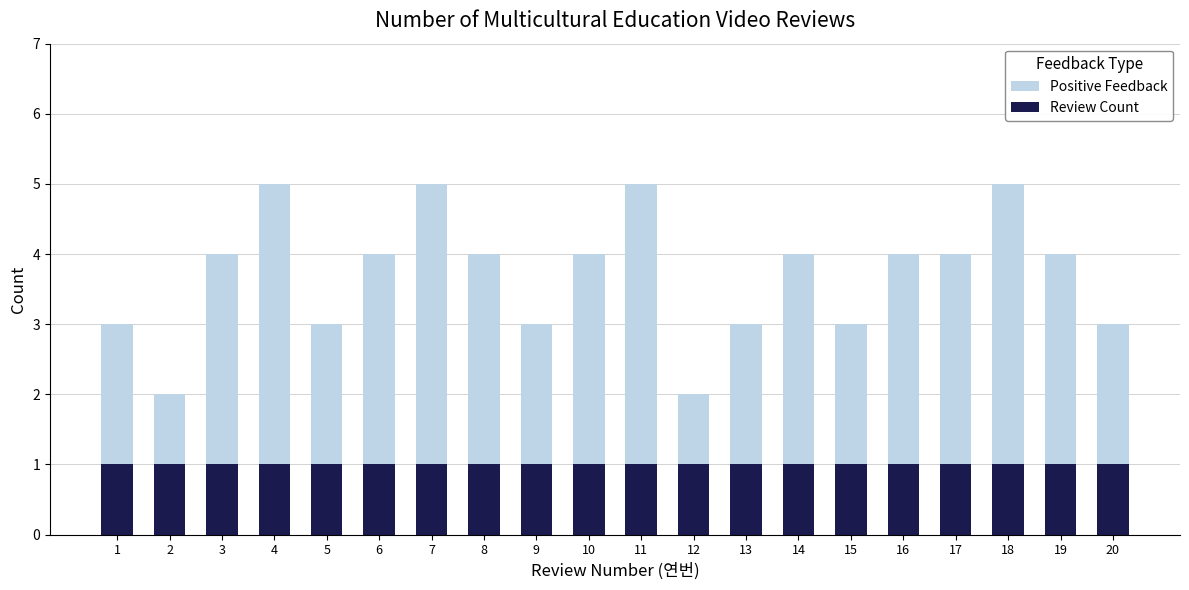

How many groups of bars are there?

20